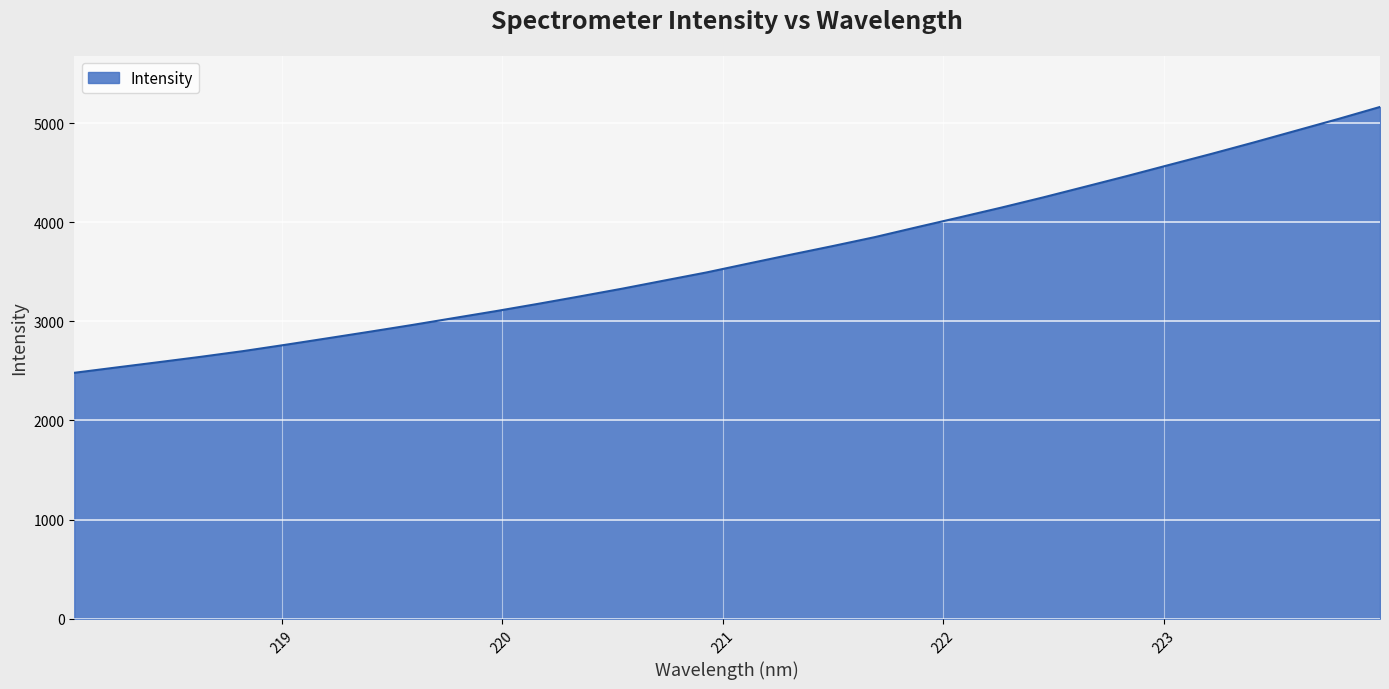

What is the smallest value displayed?

2480.8